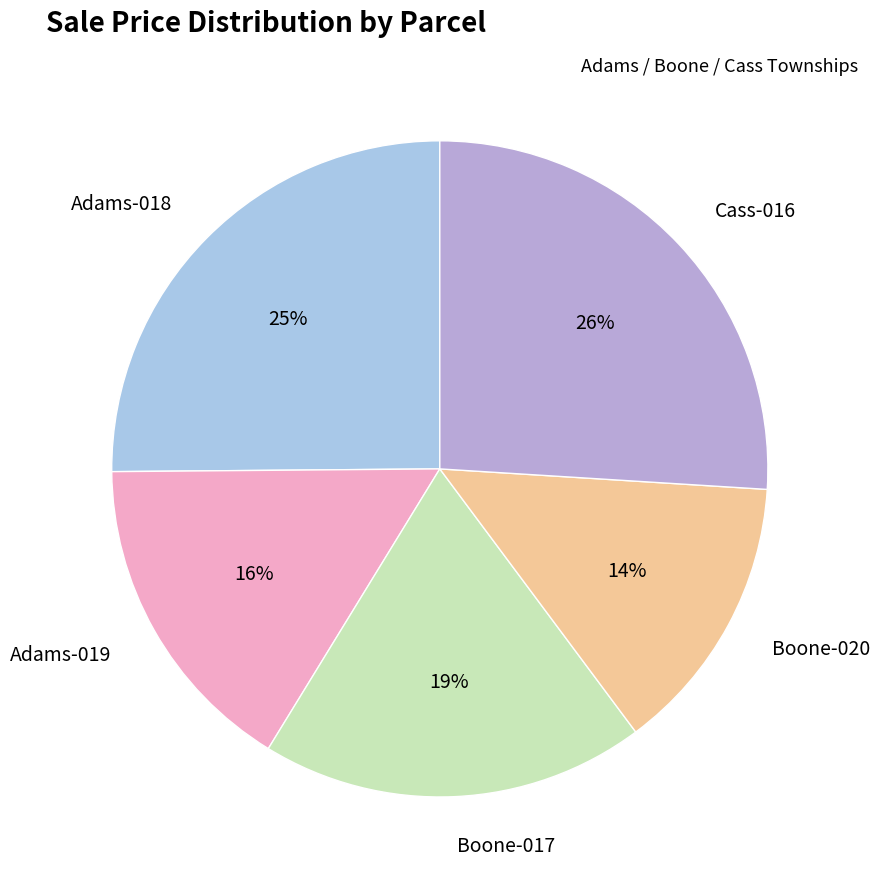

Which category has the smallest portion of the pie?

Boone-020